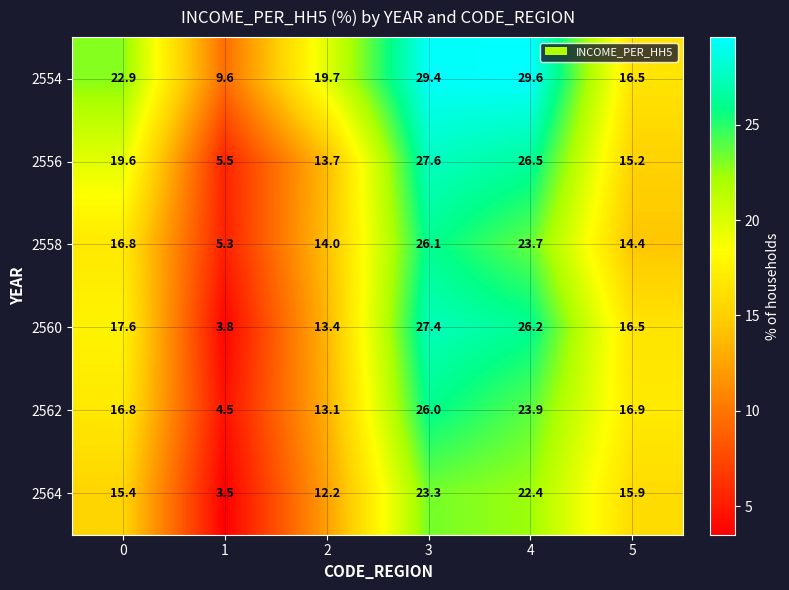

The 2556 series shows 13.7 at 2. True or false?

True